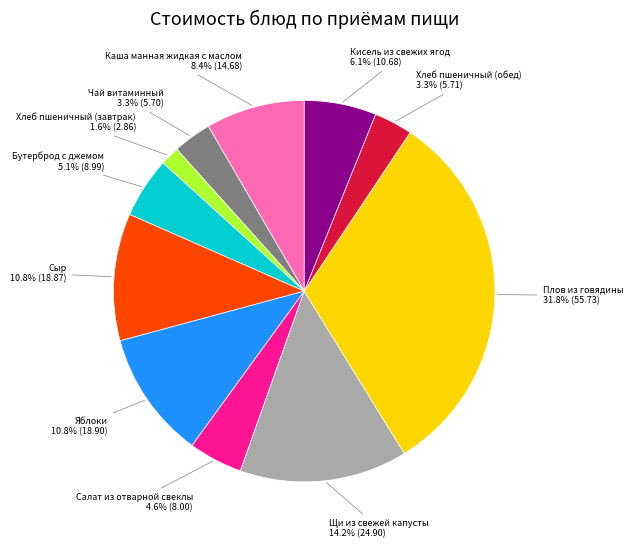

How many slices are in this pie chart?

11